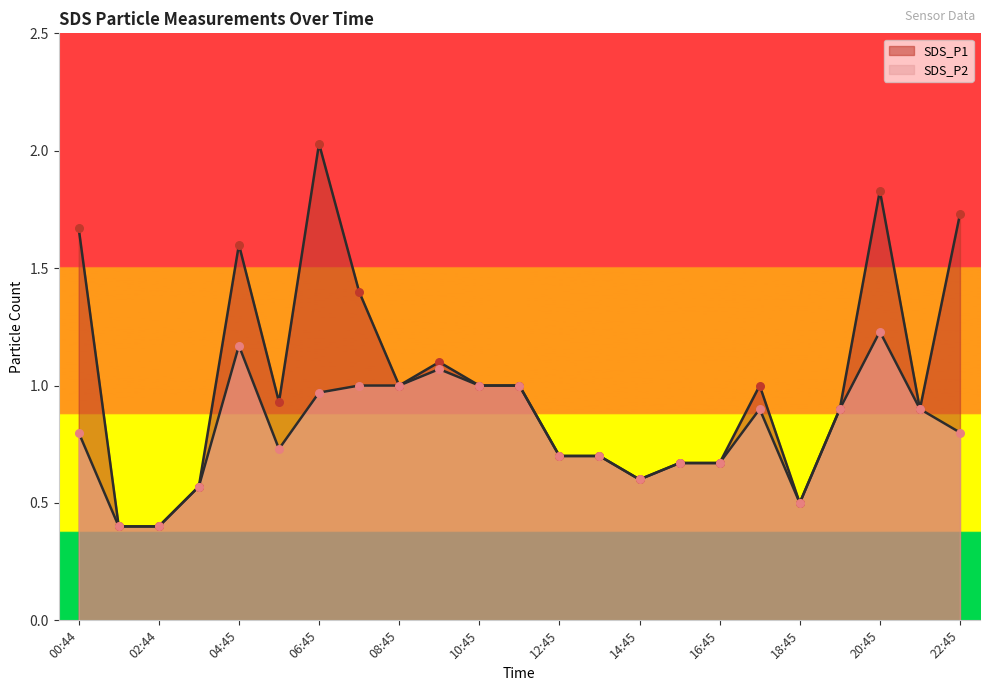

What is the total value across all series at 16:45?

1.3